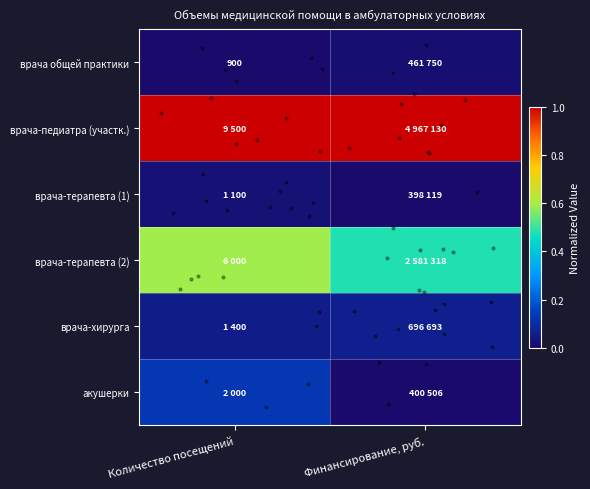

The врача-хирурга series shows 0.0 at Финансирование, руб.. True or false?

False